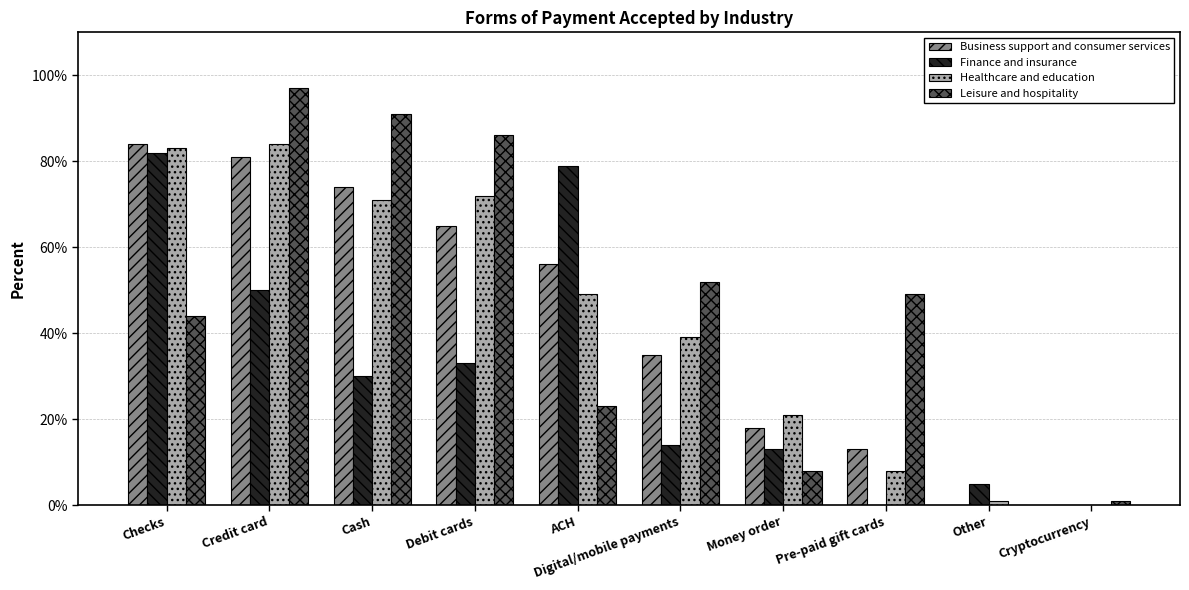

What is the label of the 10th bar from the right?

Checks